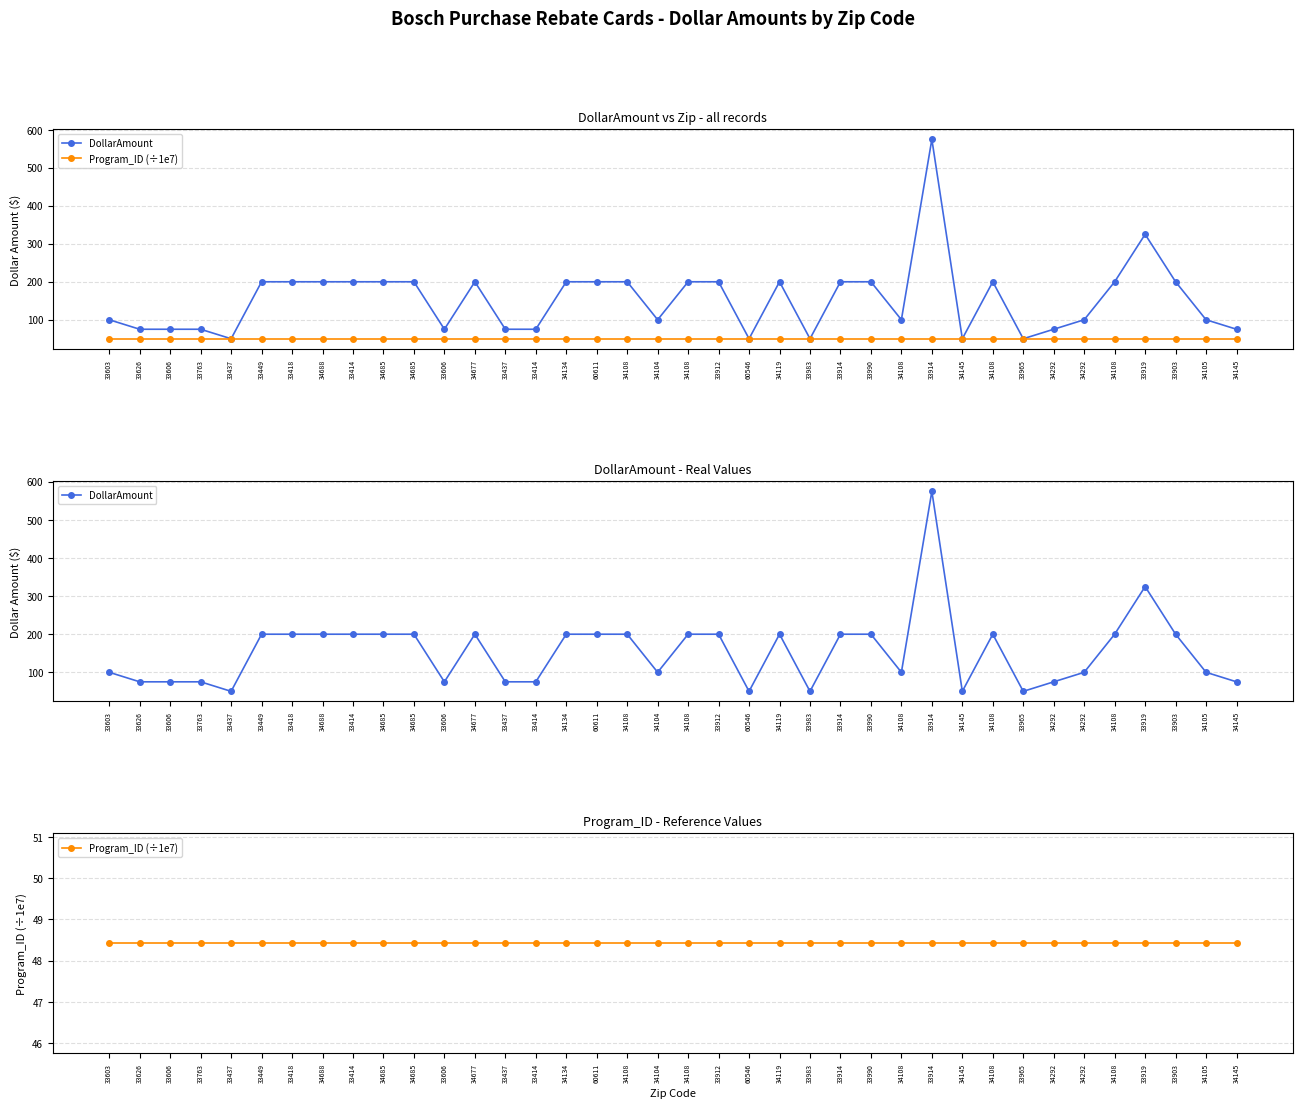

True or false: DollarAmount and Program_ID (÷1e7) intersect in this chart.

False